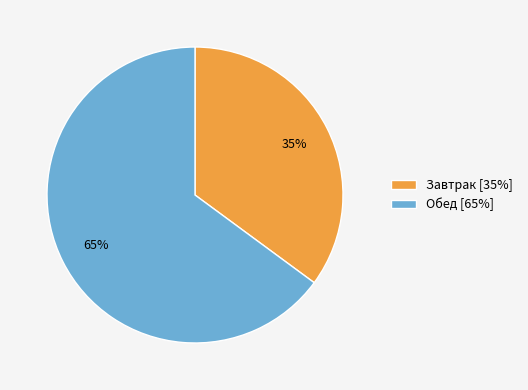

Between Завтрак [35%] and Обед [65%], which is larger?

Обед [65%]